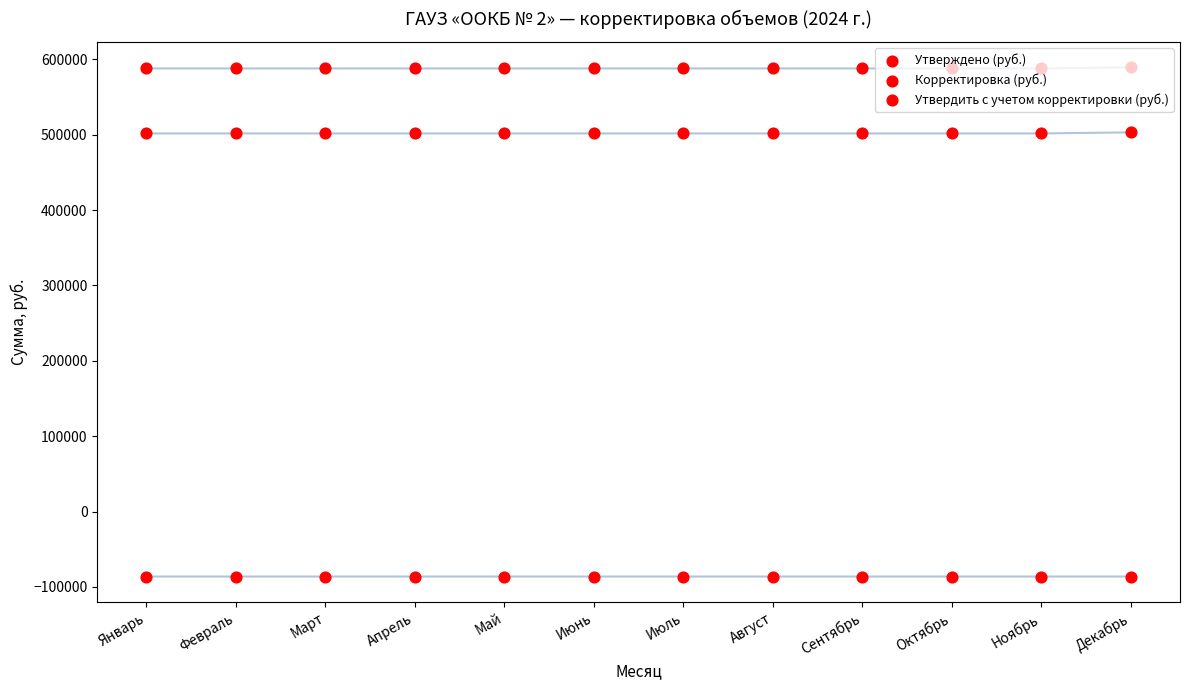

Which series contains the highest Y value?

Утверждено (руб.)